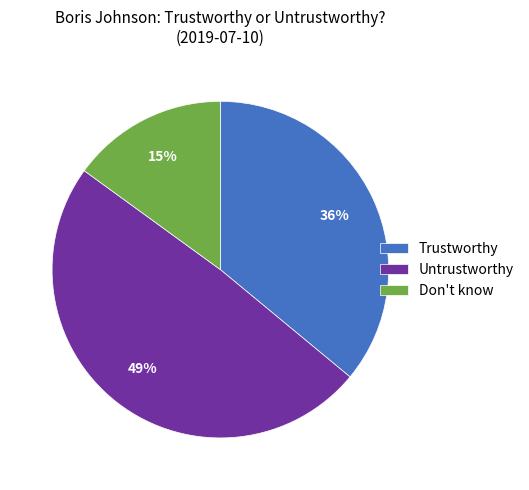

Count the number of slices in the pie.

3